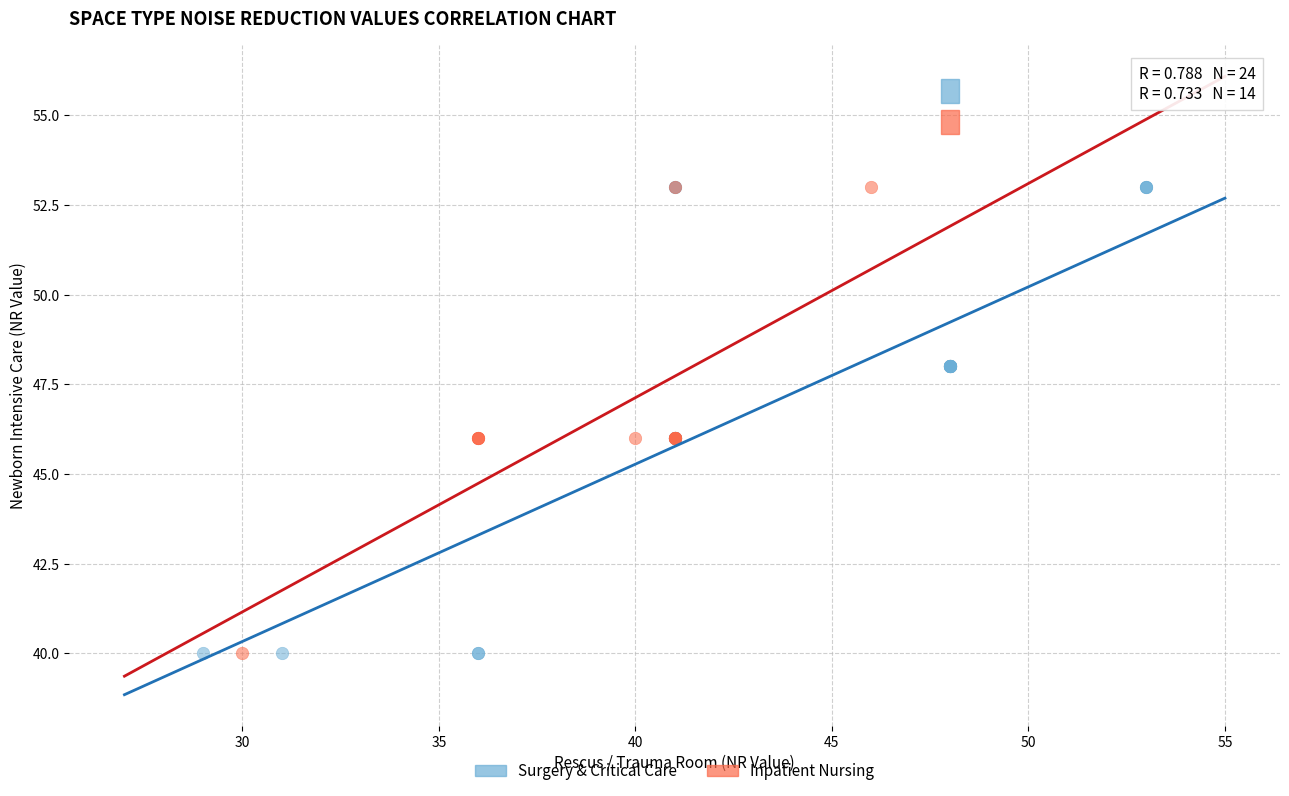

What are all the series names shown in the legend?

Surgery & Critical Care, Inpatient Nursing